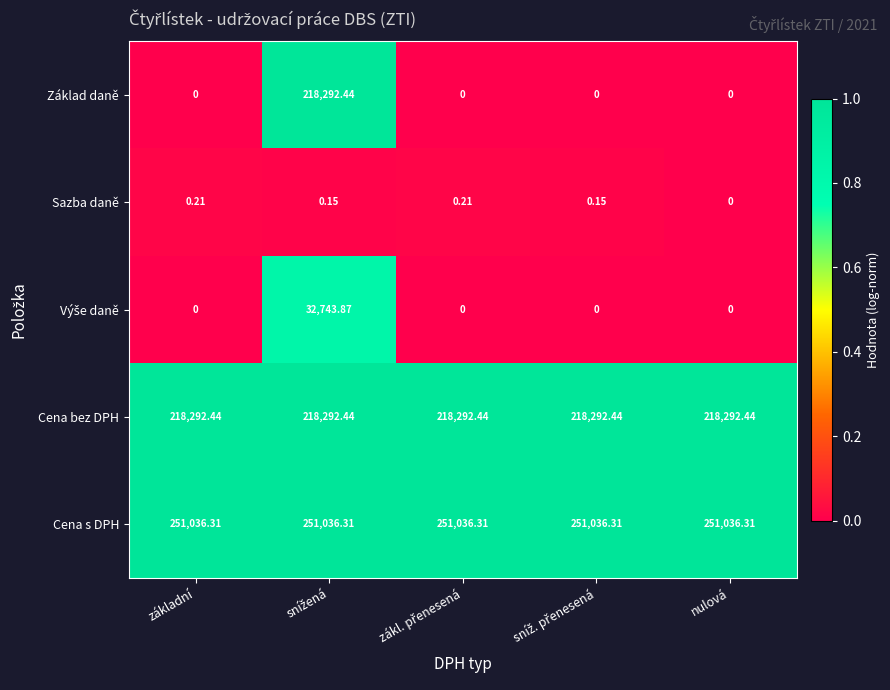

Which series has the largest total across all categories?

Cena s DPH